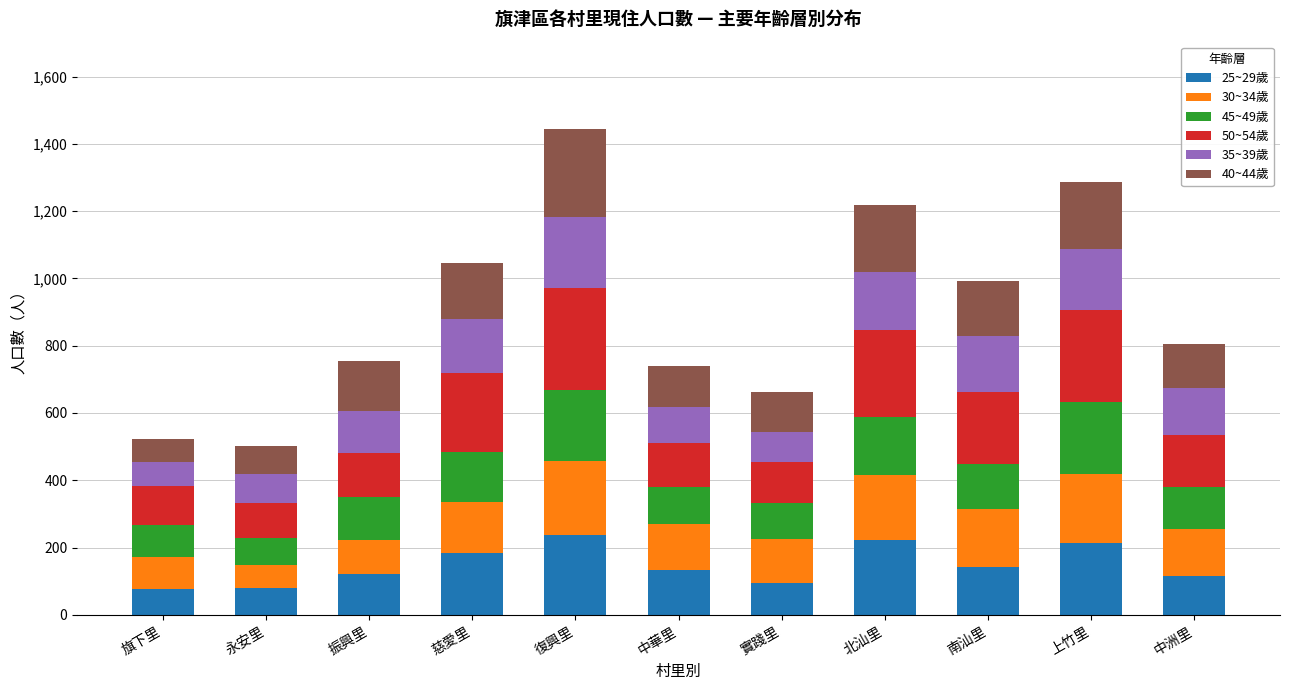

What is the highest value of the 25~29歲 series?

237